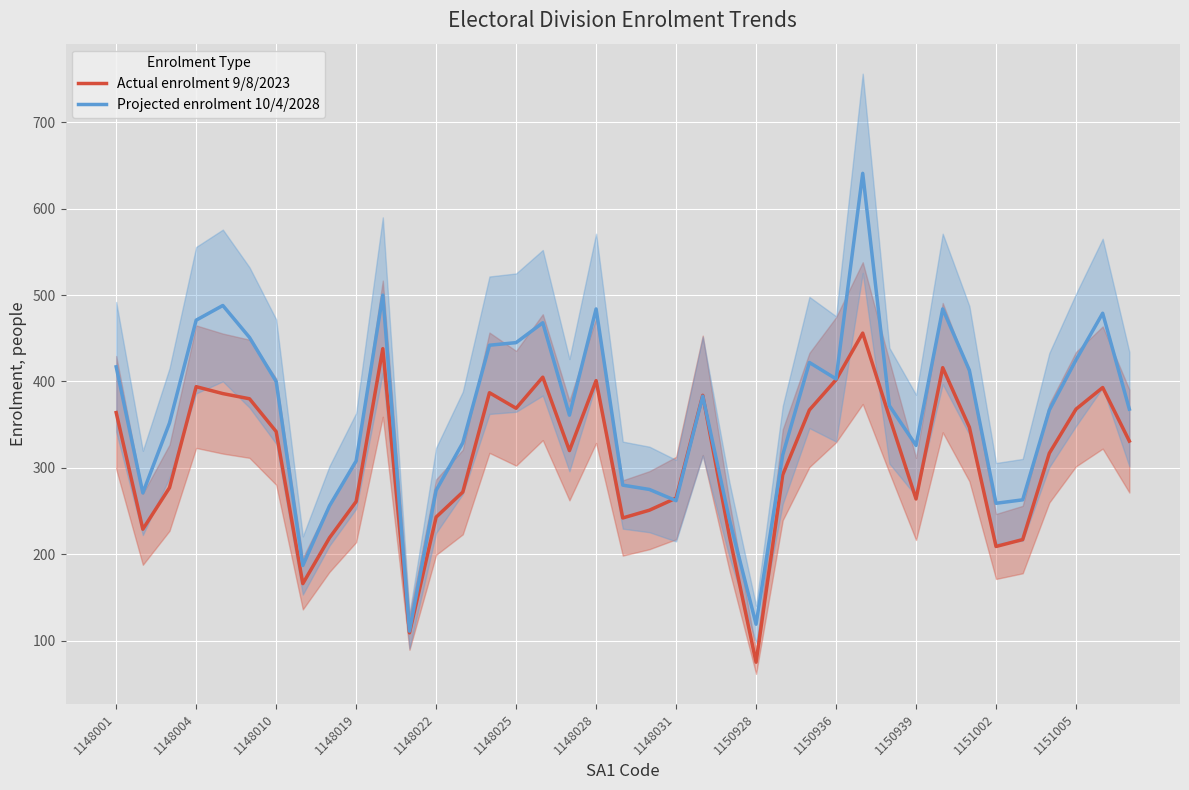

Which category has the lowest value in the Actual enrolment 9/8/2023 series?

1150928